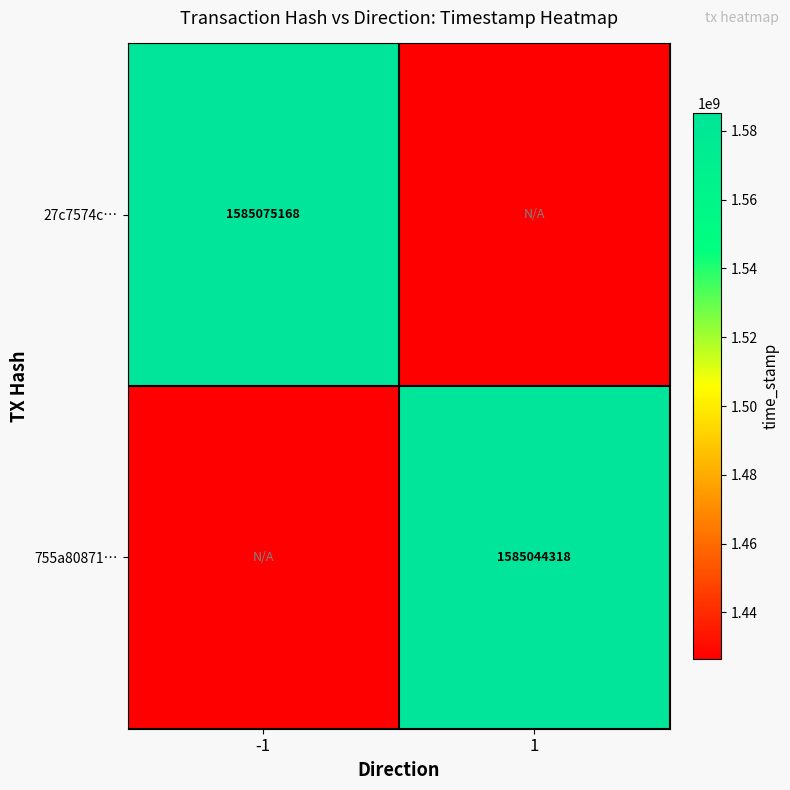

The 755a80871… series shows 1585044318.0 at 1. True or false?

True